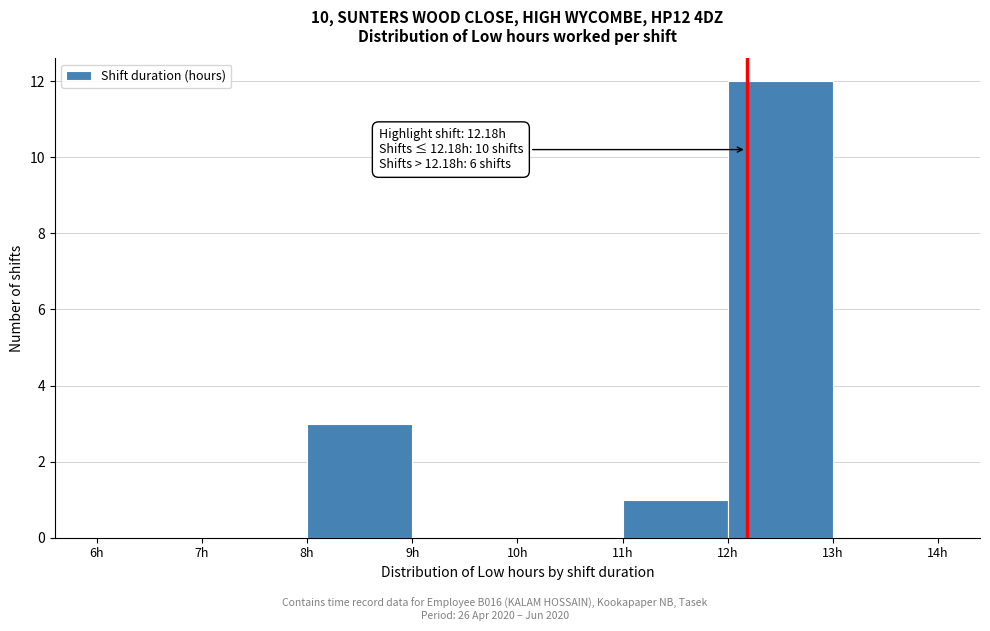

Over which range of the x-axis is the bar tallest?

12 to 13